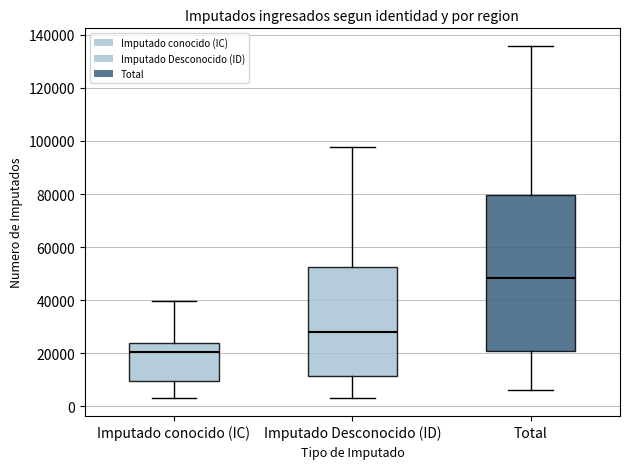

Reading left to right, read every box against the y-axis: the position of its median line, the range the box covers, and the ends of its whiskers. The values are not printed on the chart, so give them approximately, as read against the axis.

Imputado conocido (IC): median 20000, box 10000 to 24000, whiskers 4000 to 40000
Imputado Desconocido (ID): median 28000, box 12000 to 52000, whiskers 4000 to 98000
Total: median 48000, box 20000 to 80000, whiskers 6000 to 136000